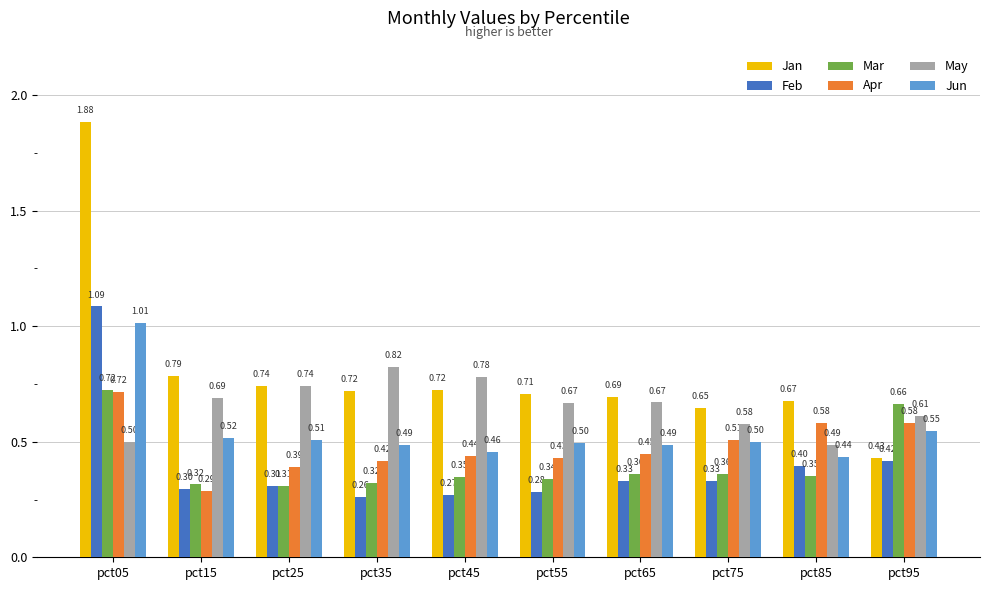

True or false: Jan has a value of 1.1 at pct85.

False